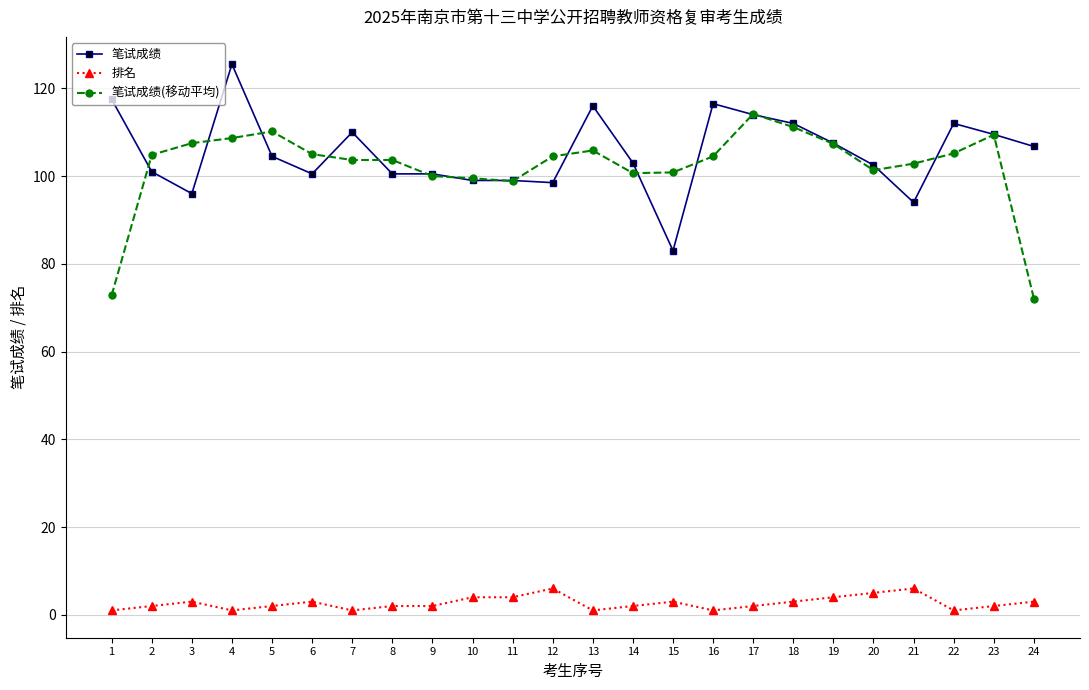

How many values in the 笔试成绩 series exceed 104?

12